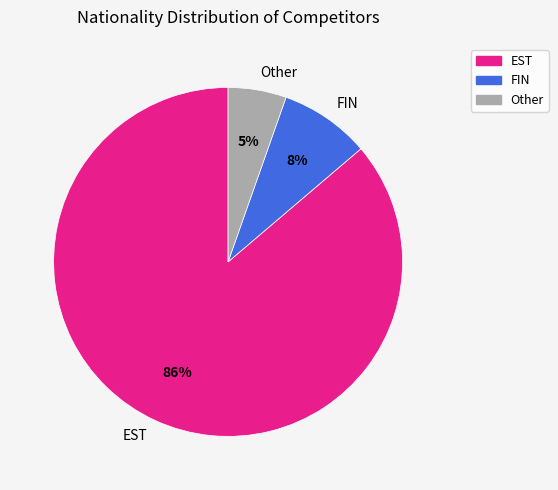

To the nearest percent, what is the combined percentage of FIN and EST?

95%